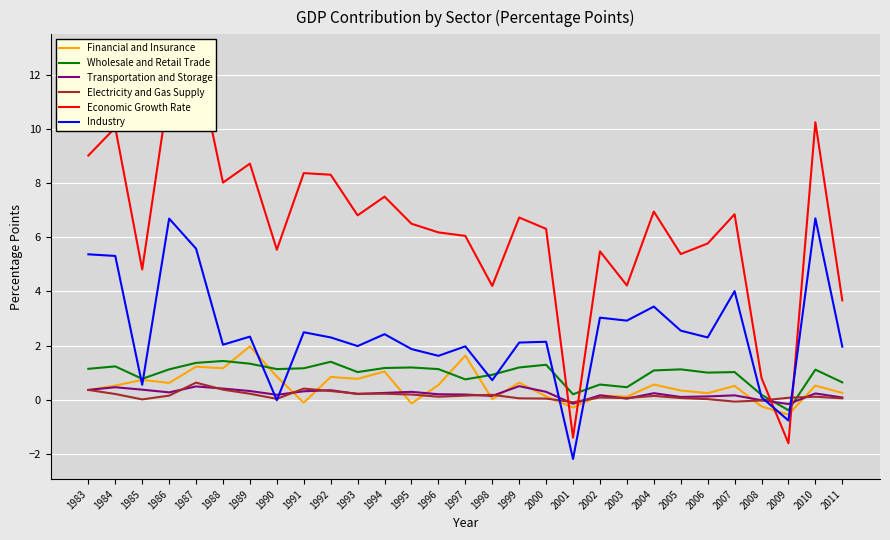

Read the Transportation and Storage value at 1988.

0.4